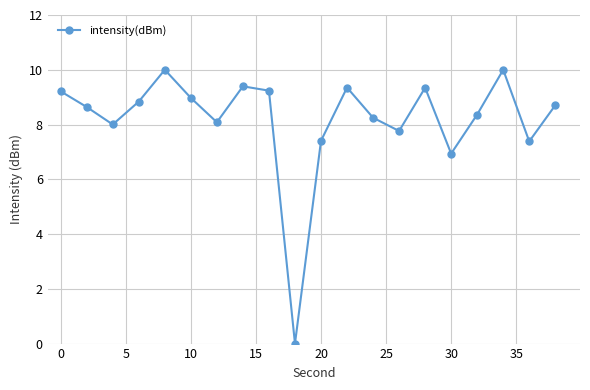

What is the value of the 7th point from the left?

8.1